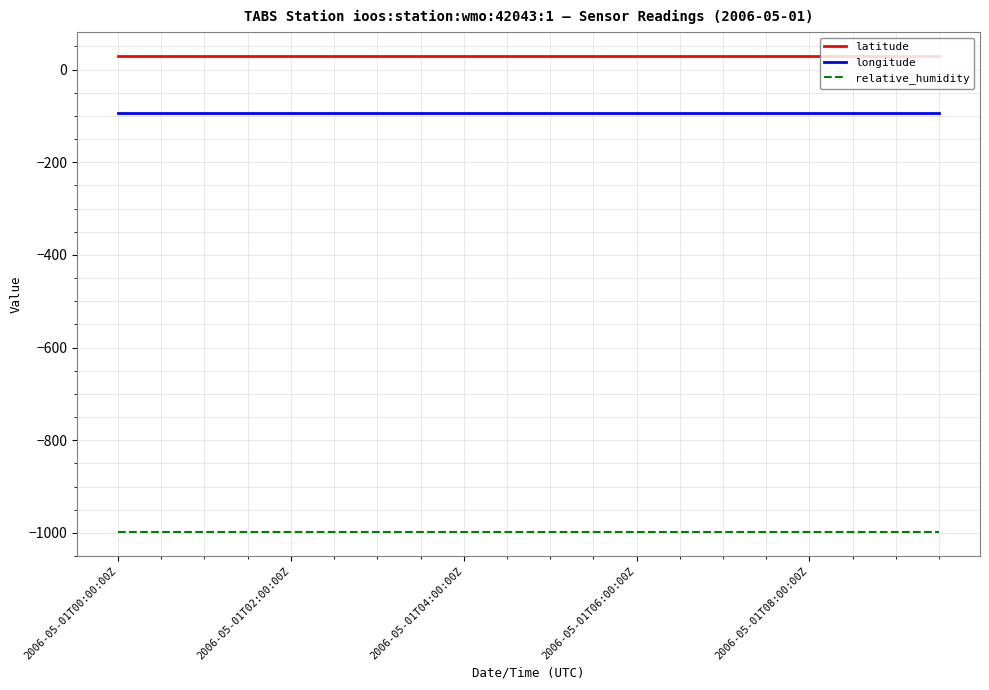

What is the highest value of the relative_humidity series?

-999.0